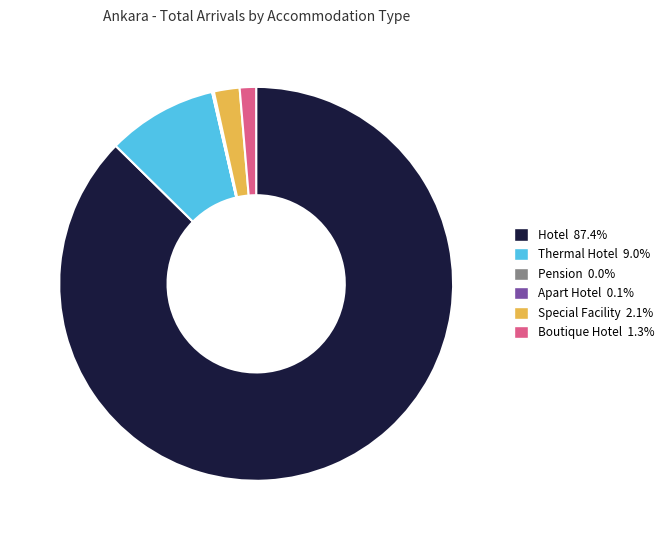

Which category accounts for the majority?

Hotel